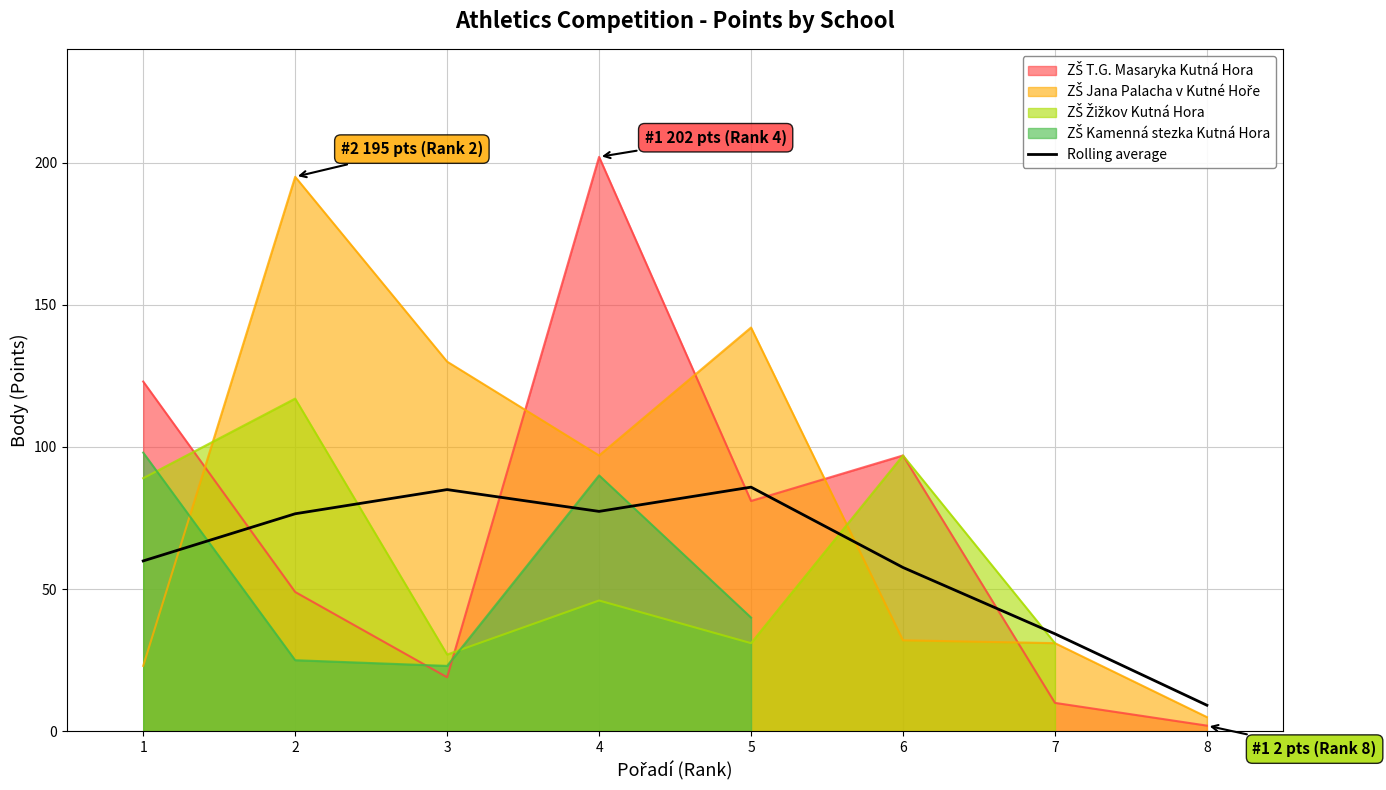

List the labels in order of value, smallest first.

8, 7, 6, 1, 2, 4, 3, 5